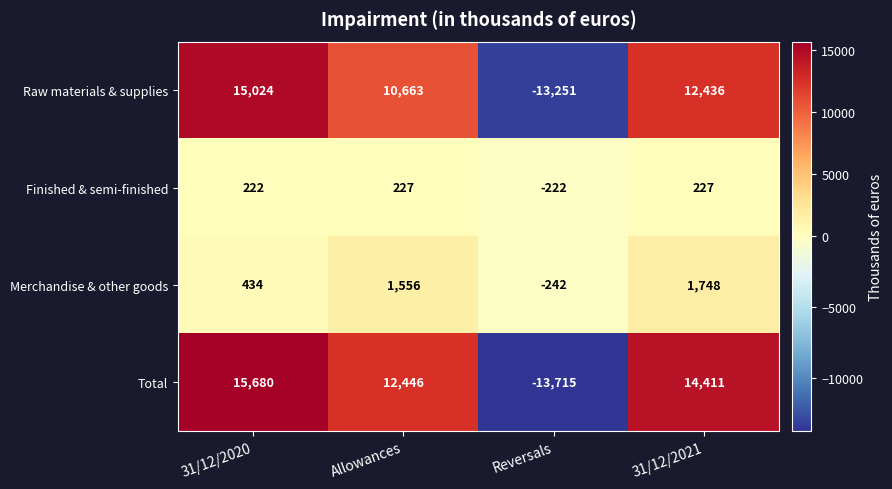

Reading left to right, what are all the values shown in this chart?

Raw materials & supplies: 15024	10663	-13251	12436
Finished & semi-finished: 222	227	-222	227
Merchandise & other goods: 434	1556	-242	1748
Total: 15680	12446	-13715	14411